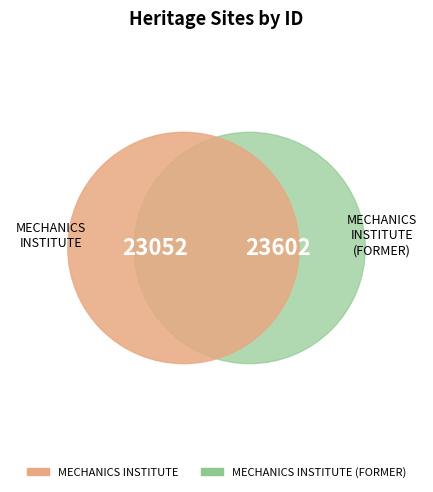

Approximately how many times larger is the value at MECHANICS INSTITUTE compared to MECHANICS INSTITUTE (FORMER)?

1.0